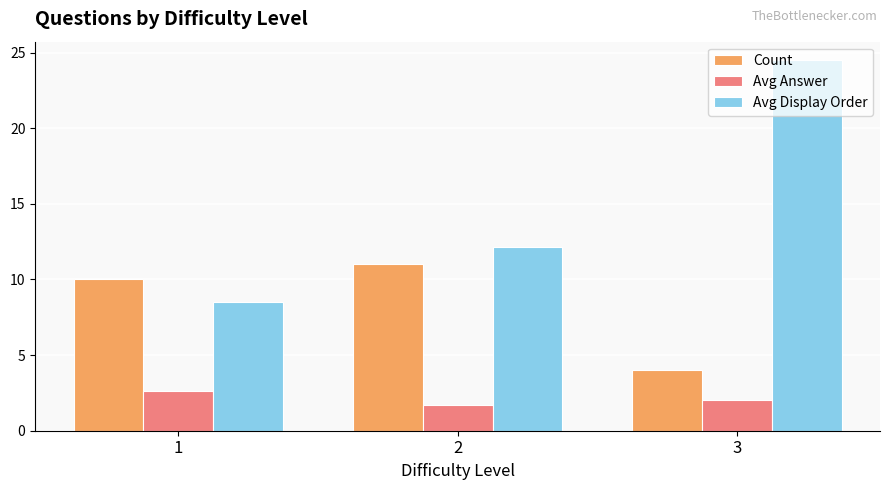

Is the value of Avg Answer at 3 greater than the value of Count at 2?

No